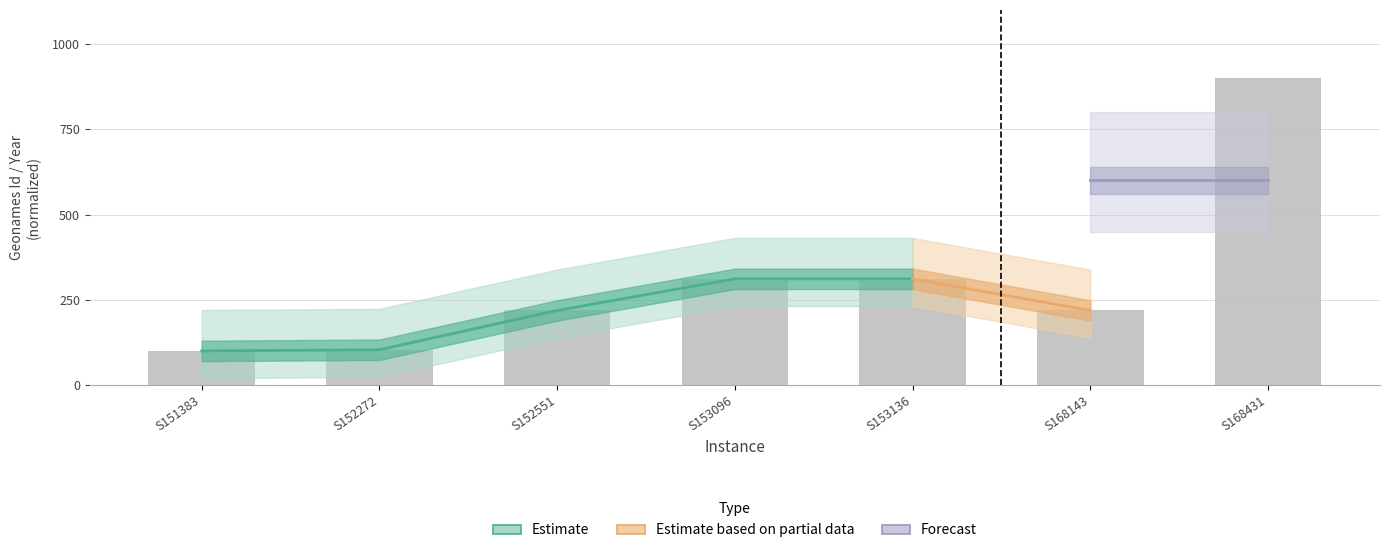

What is the ratio of the value at S153096 to the value at S168143?

1.4